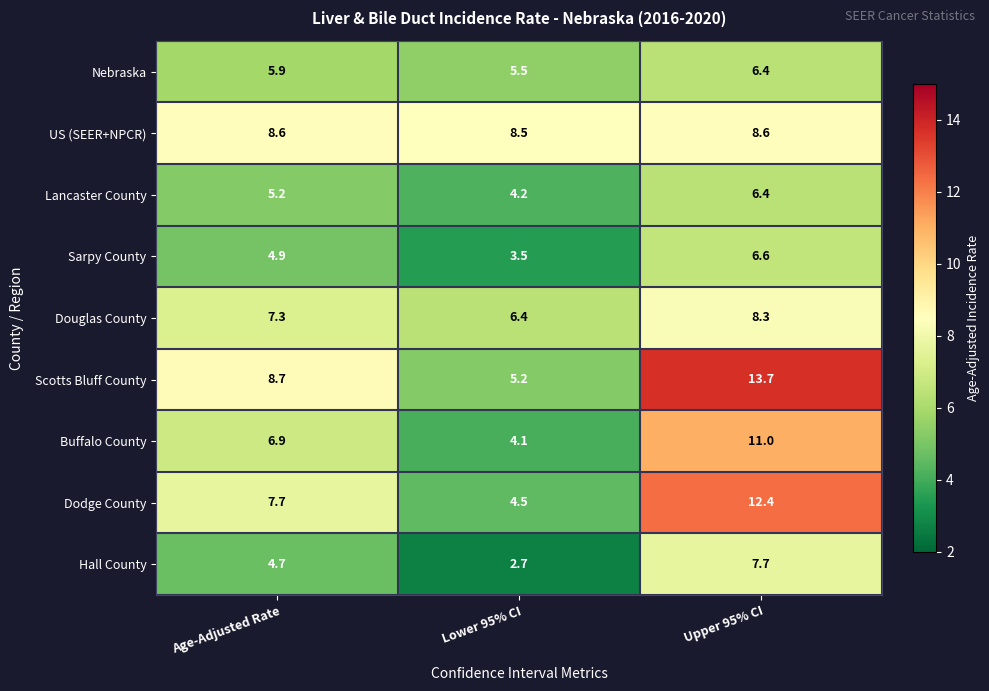

Which series has the widest spread of values?

Scotts Bluff County